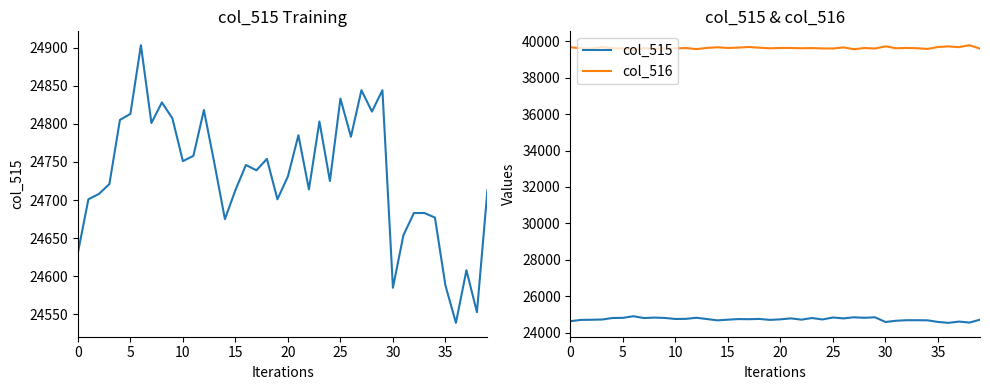

What is the sum of all col_515 values?

989282